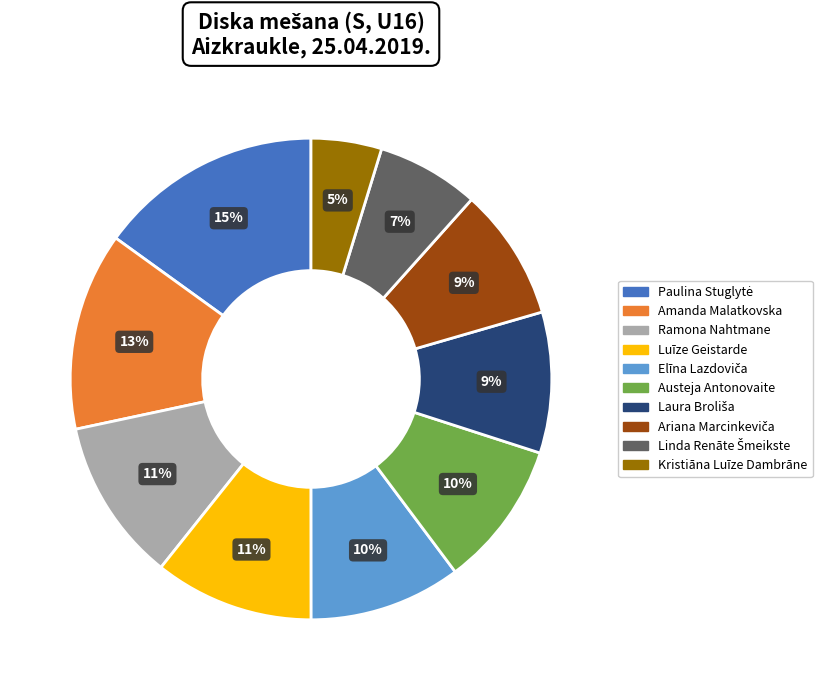

Is there a majority slice in this chart?

No